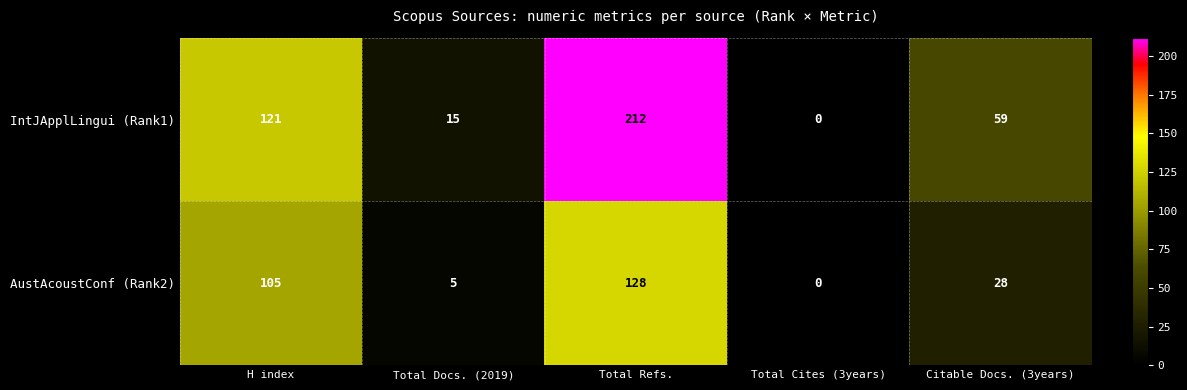

How many data points in AustAcoustConf (Rank2) are less than 28?

2